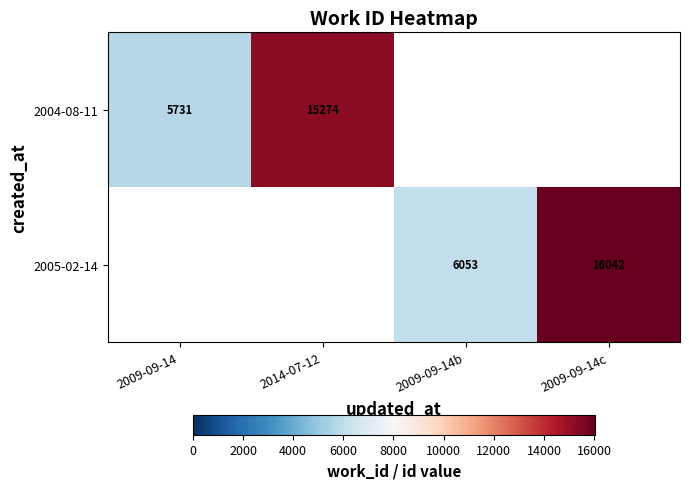

Is it true that 2005-02-14 equals 16042 at 2009-09-14c?

True